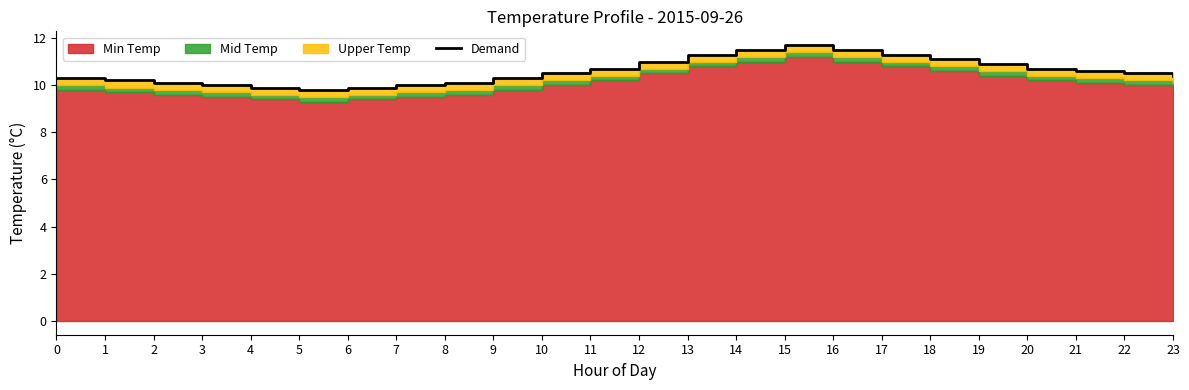

Rank the categories by value from lowest to highest.

5, 4, 6, 3, 7, 2, 8, 1, 0, 9, 23, 10, 22, 21, 11, 20, 19, 12, 18, 13, 17, 14, 16, 15